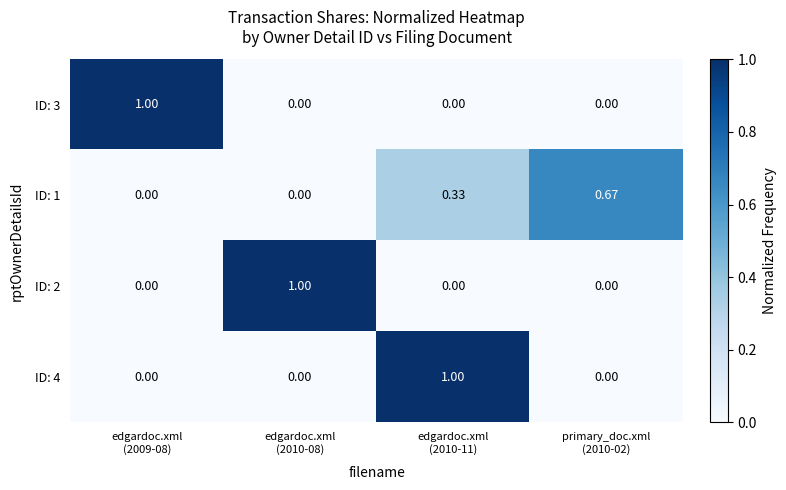

At how many categories does at least one series exceed 0?

4